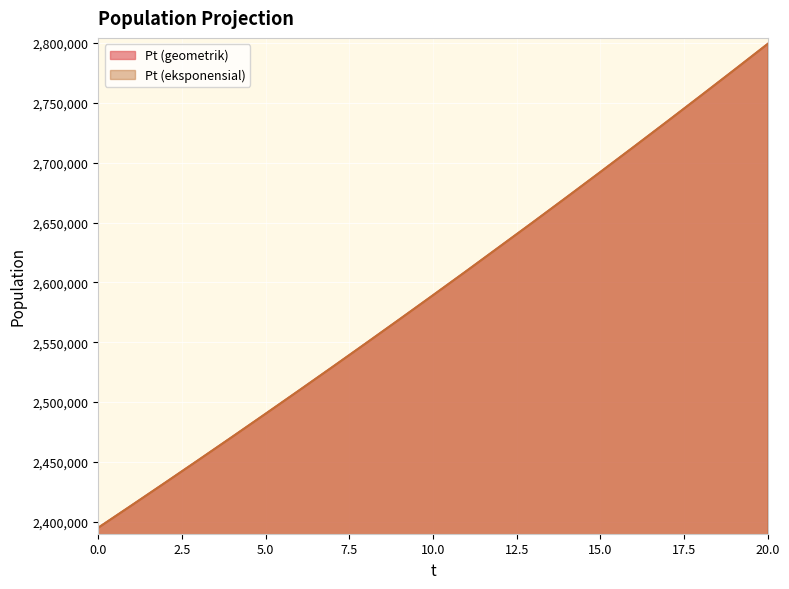

Does the chart display data point markers on the line(s)?

No